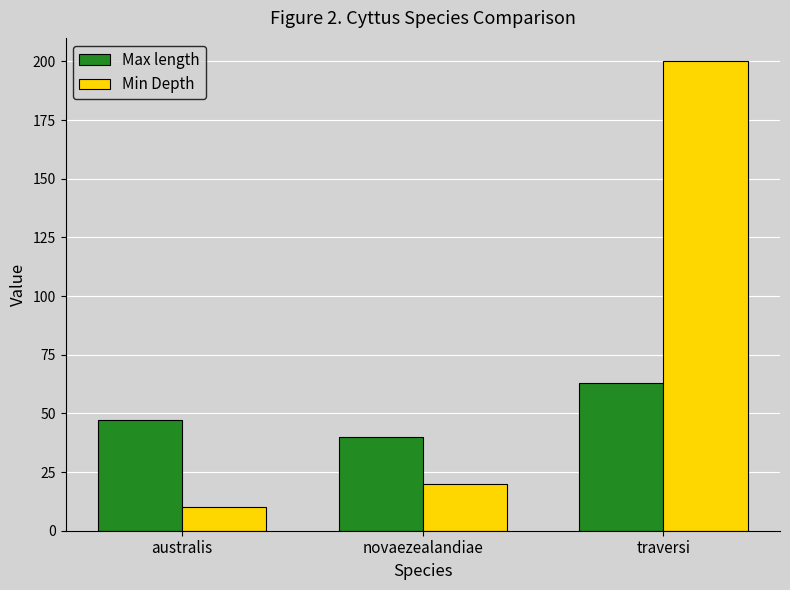

What is the label of the 1st bar from the left?

australis